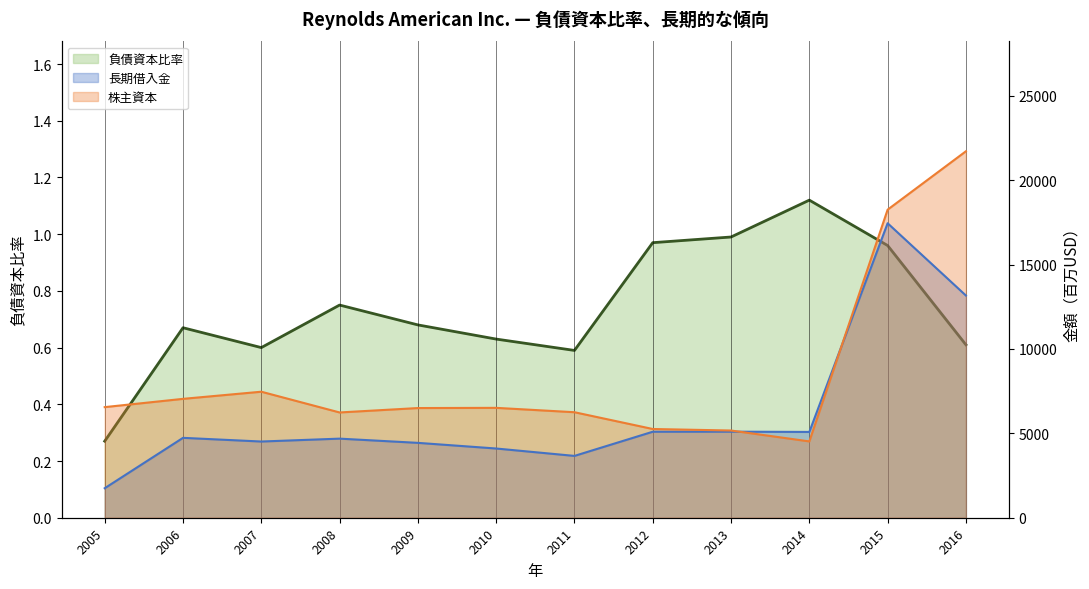

How many interior local peaks does the 株主資本(千億) series have?

2